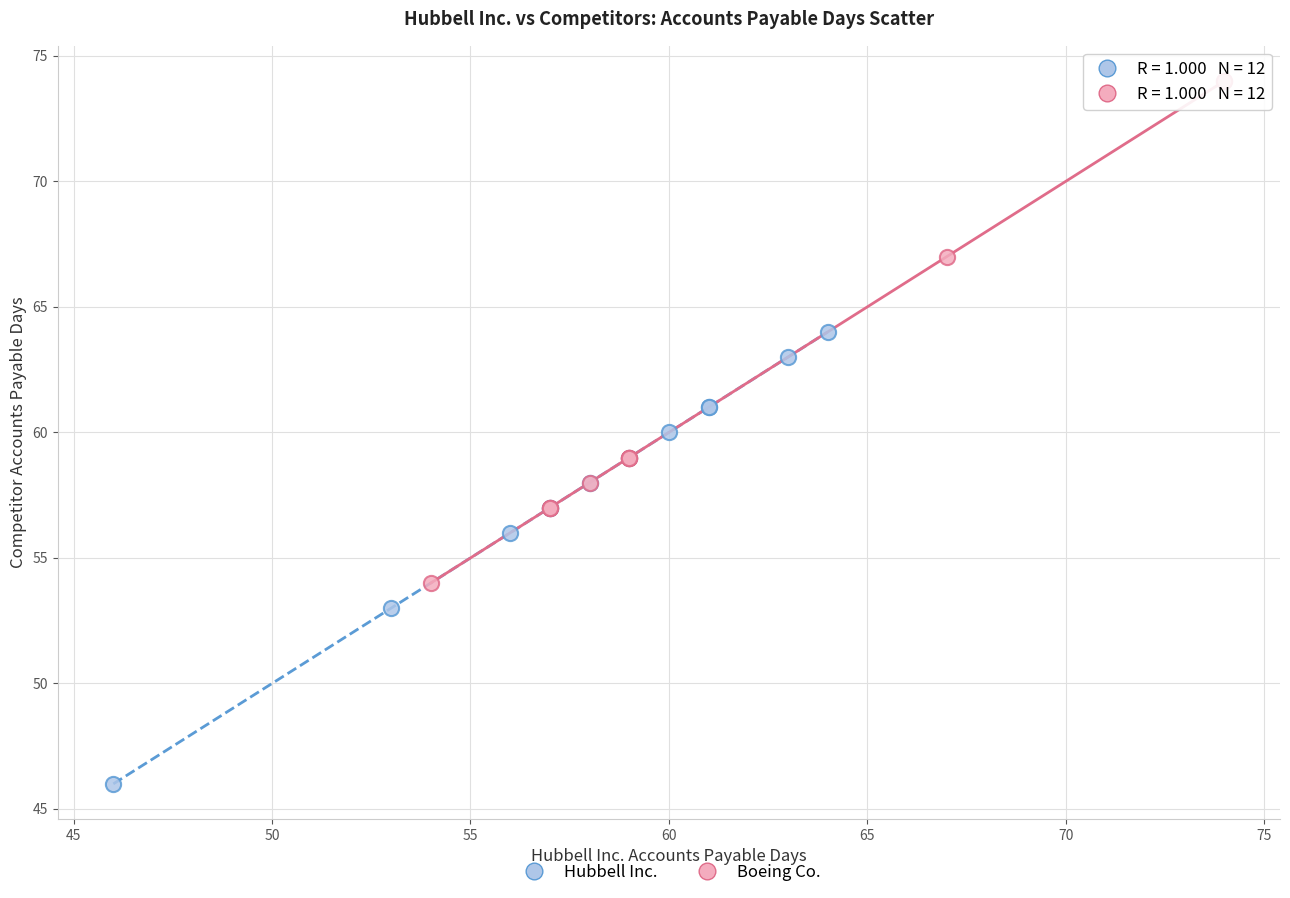

Which series reaches the maximum Y coordinate?

Boeing Co.